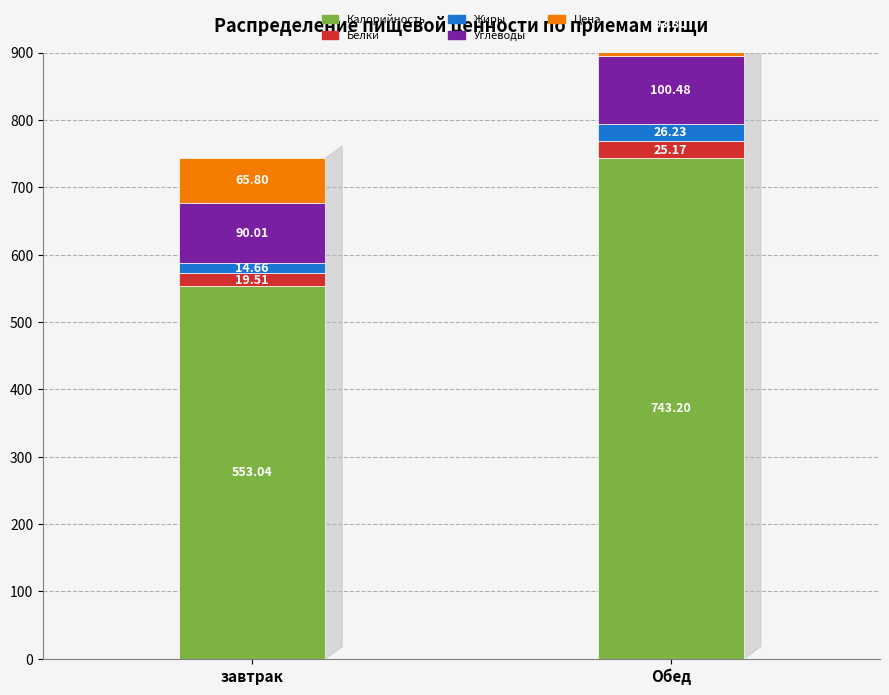

Are the bars horizontal?

No